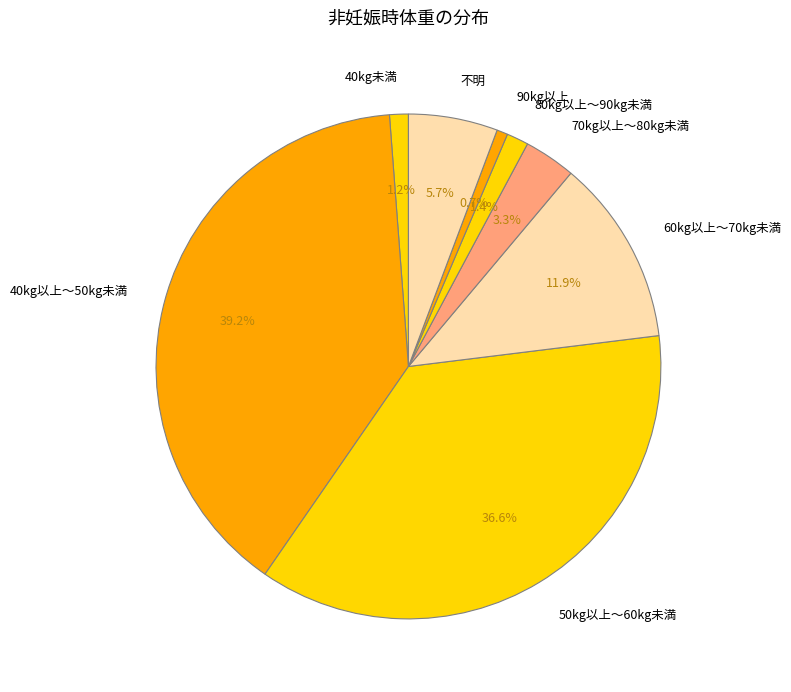

What is the ratio of the value at 40kg以上～50kg未満 to the value at 不明?

6.9